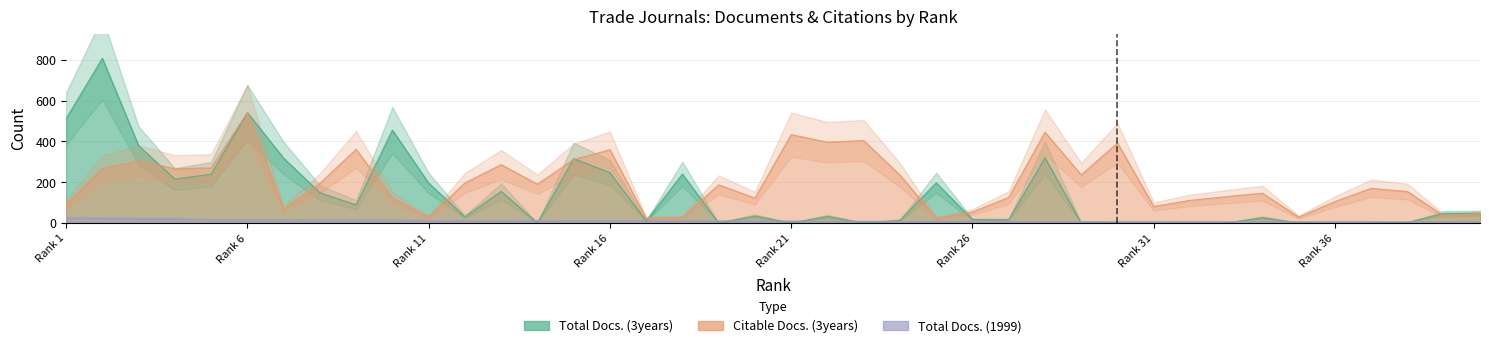

Is the value of Total Docs. (1999) at 34 greater than the value of Total Docs. (3years) at 15?

No